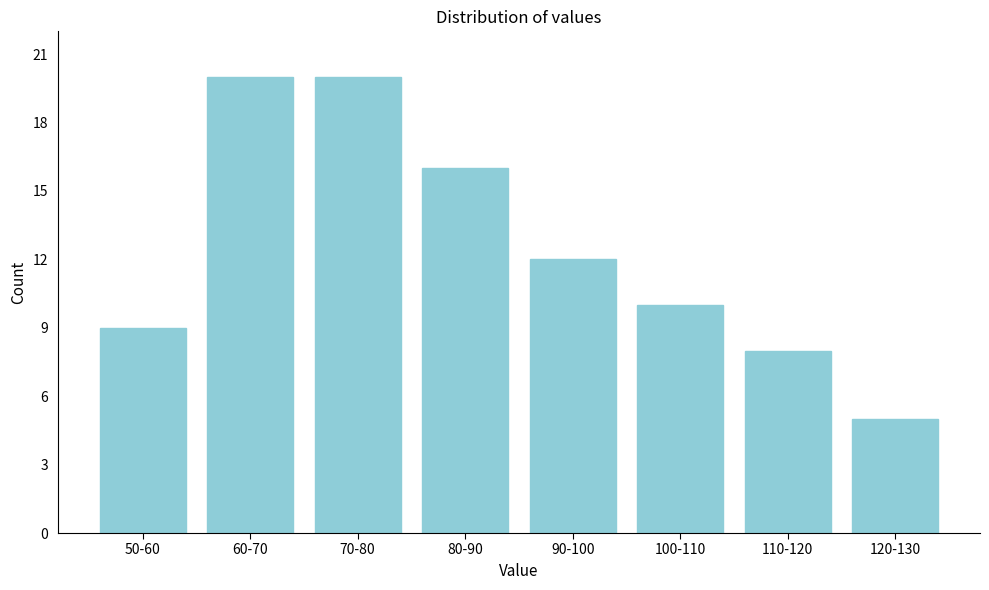

Reading right to left, transcribe all the data shown in this chart.

120-130=5	110-120=8	100-110=10	90-100=12	80-90=16	70-80=20	60-70=20	50-60=9